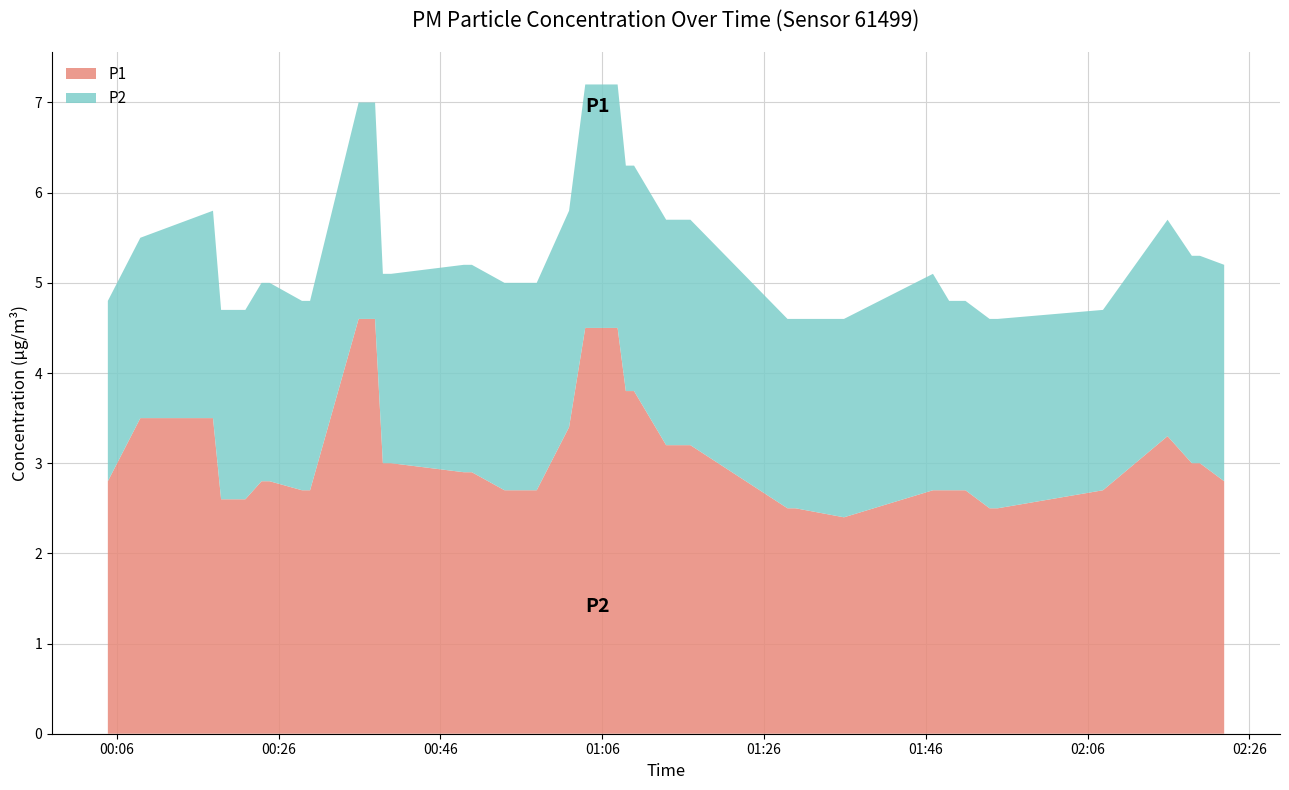

Reading right to left, transcribe all the data shown in this chart.

P1: 2.8	3.0	3.0	3.3	2.7	2.5	2.5	2.7	2.7	2.7	2.4	2.5	2.5	3.2	3.2	3.8	3.8	4.5	4.5	4.5	3.4	2.7	2.7	2.7	2.9	2.9	3.0	3.0	4.6	4.6	2.7	2.7	2.8	2.8	2.6	2.6	2.6	3.5	3.5	2.8
P2: 2.4	2.3	2.3	2.4	2.0	2.1	2.1	2.1	2.1	2.4	2.2	2.1	2.1	2.5	2.5	2.5	2.5	2.7	2.7	2.7	2.4	2.3	2.3	2.3	2.3	2.3	2.1	2.1	2.4	2.4	2.1	2.1	2.2	2.2	2.1	2.1	2.1	2.3	2.0	2.0